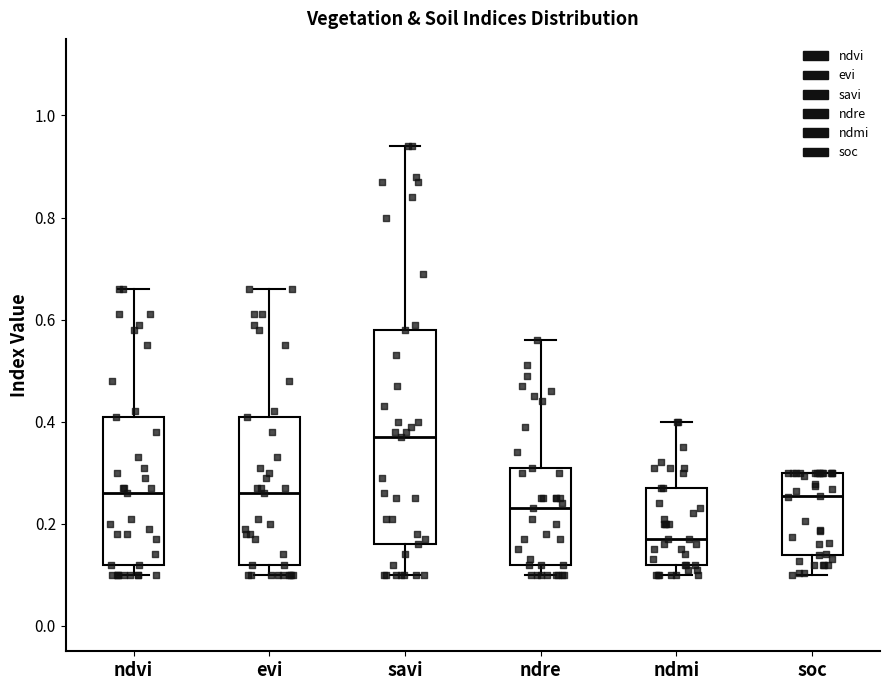

Comparing the boxes themselves (not the whiskers), which one is the tallest?

savi